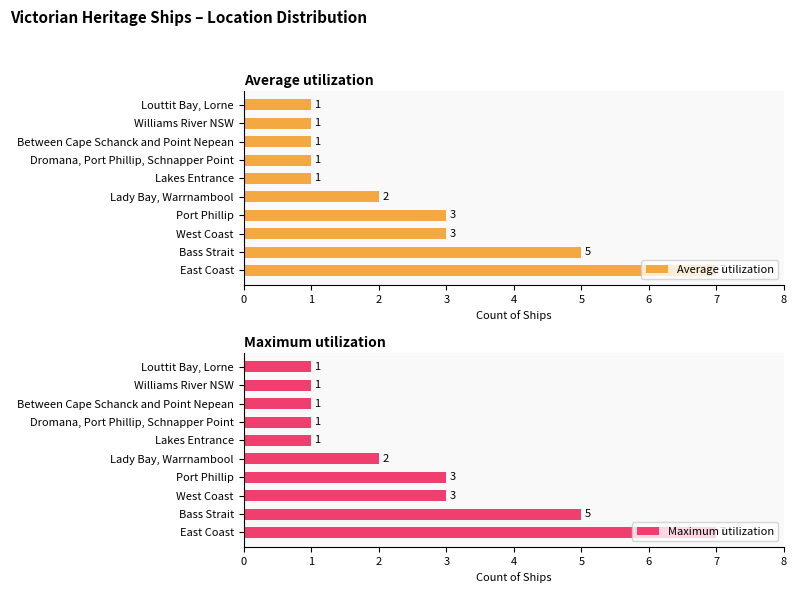

What is the maximum value shown in the chart?

7